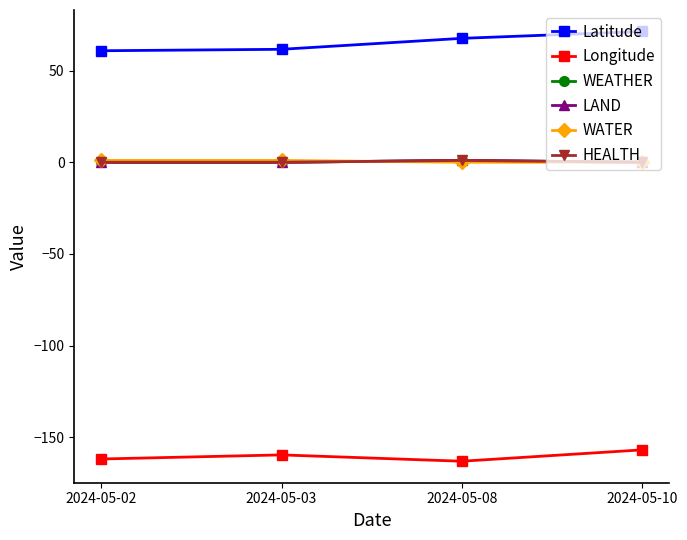

Is this an area chart (filled region under the line)?

No